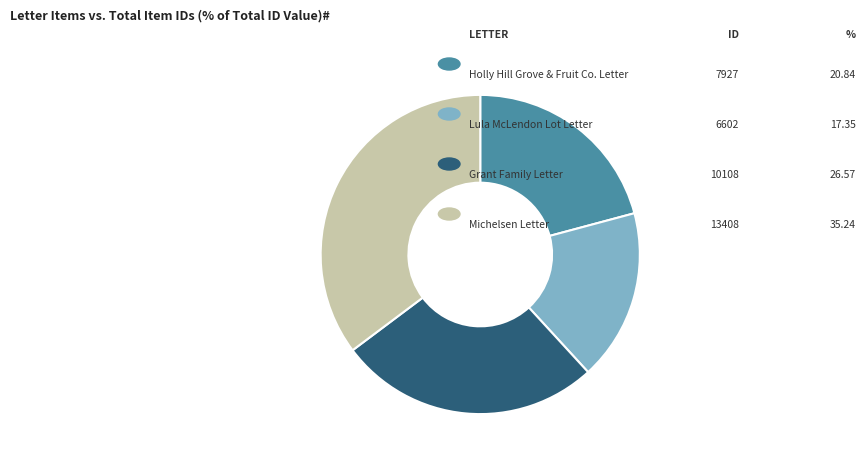

Is there a majority slice in this chart?

No